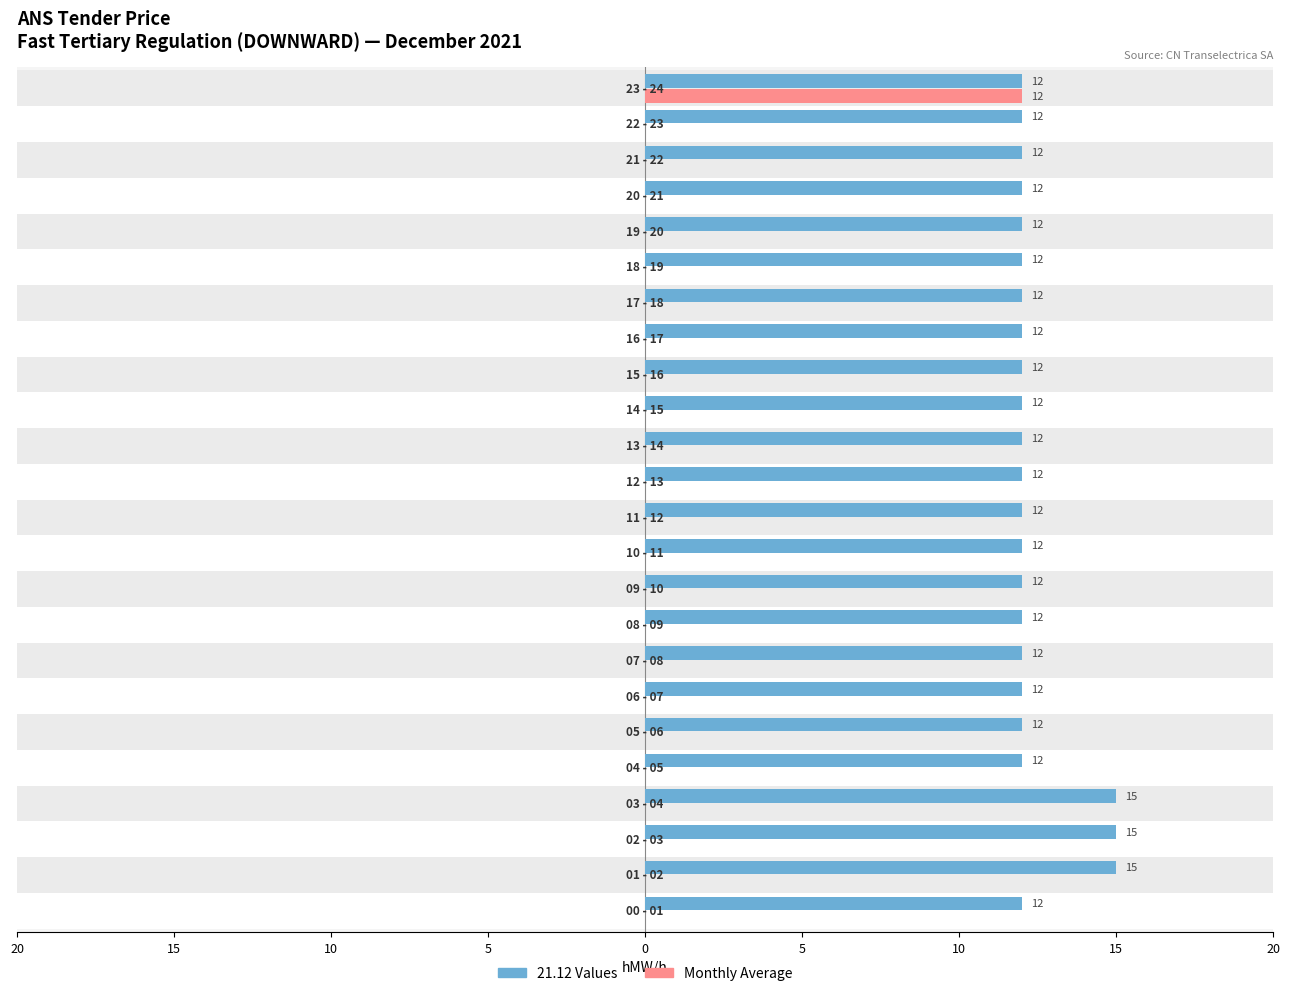

What is the difference between the second highest and minimum values in the 21.12 Values series?

3